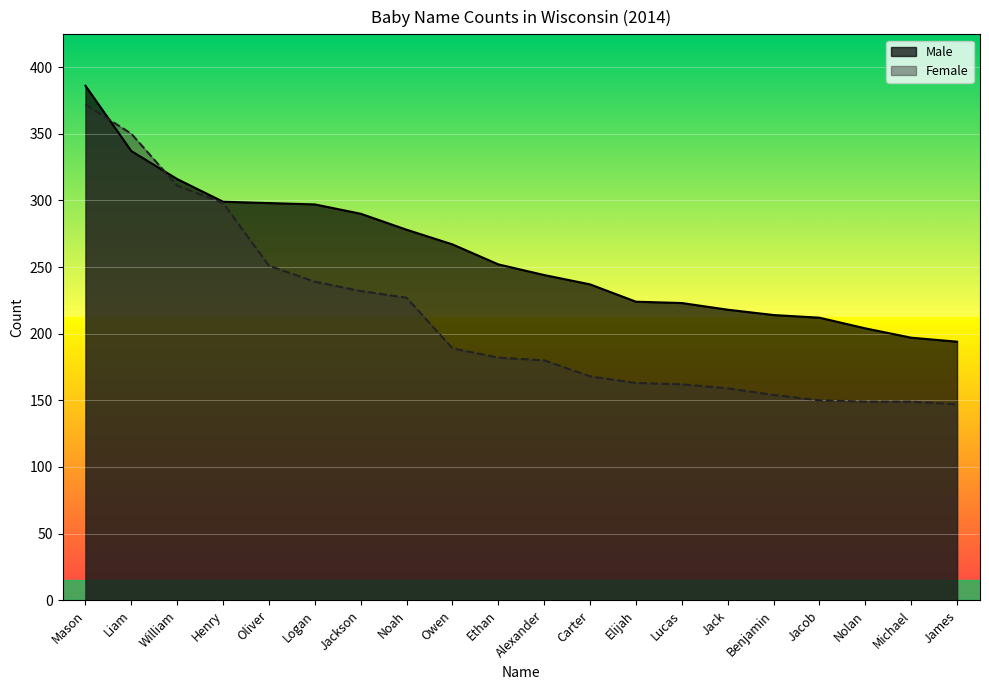

True or false: Male and Female cross at least once.

True